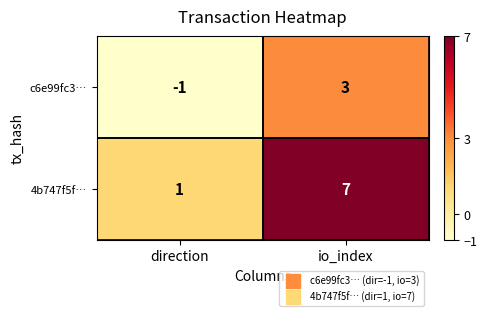

The value of c6e99fc3… at direction is -1. True or false?

True